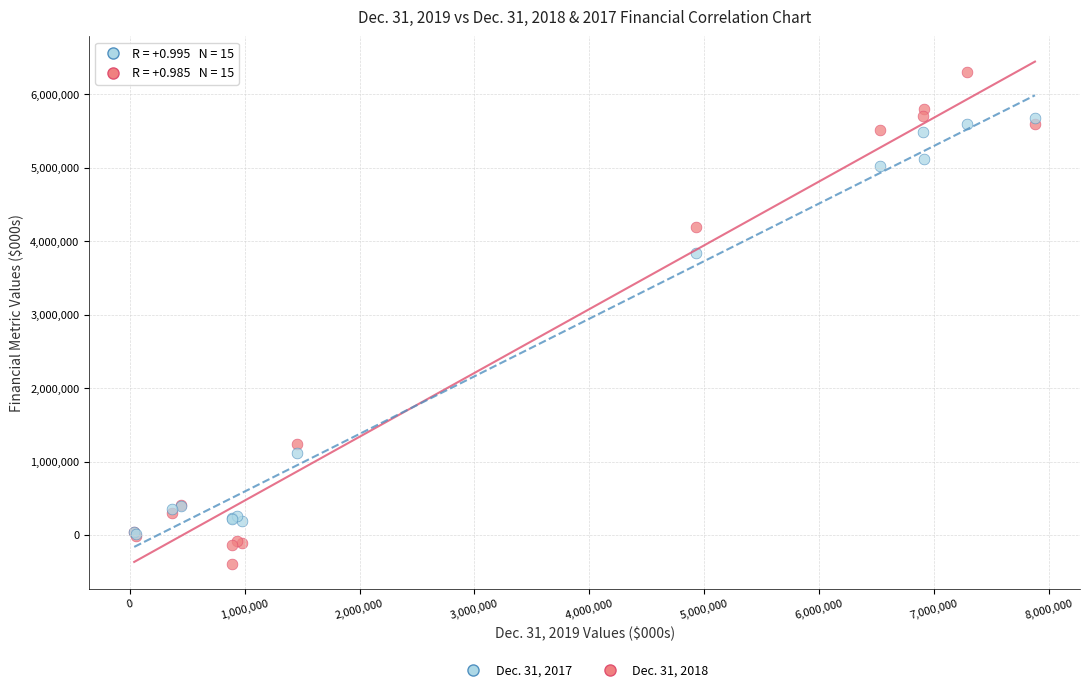

Which series contains the lowest Y value?

Dec. 31, 2018